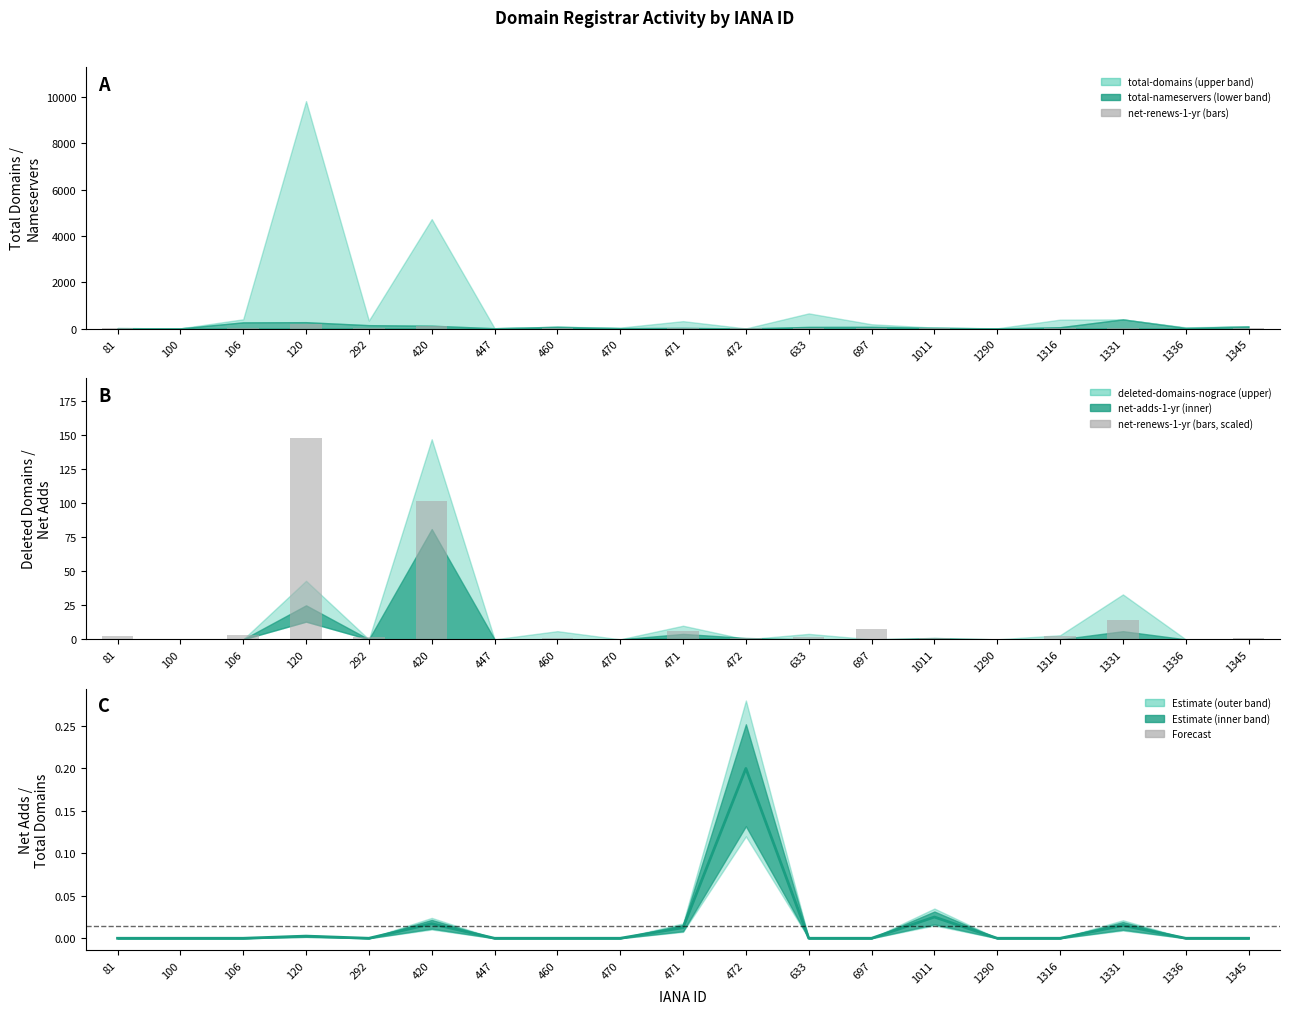

How many positive values does the net-renews-1-yr series have?

14